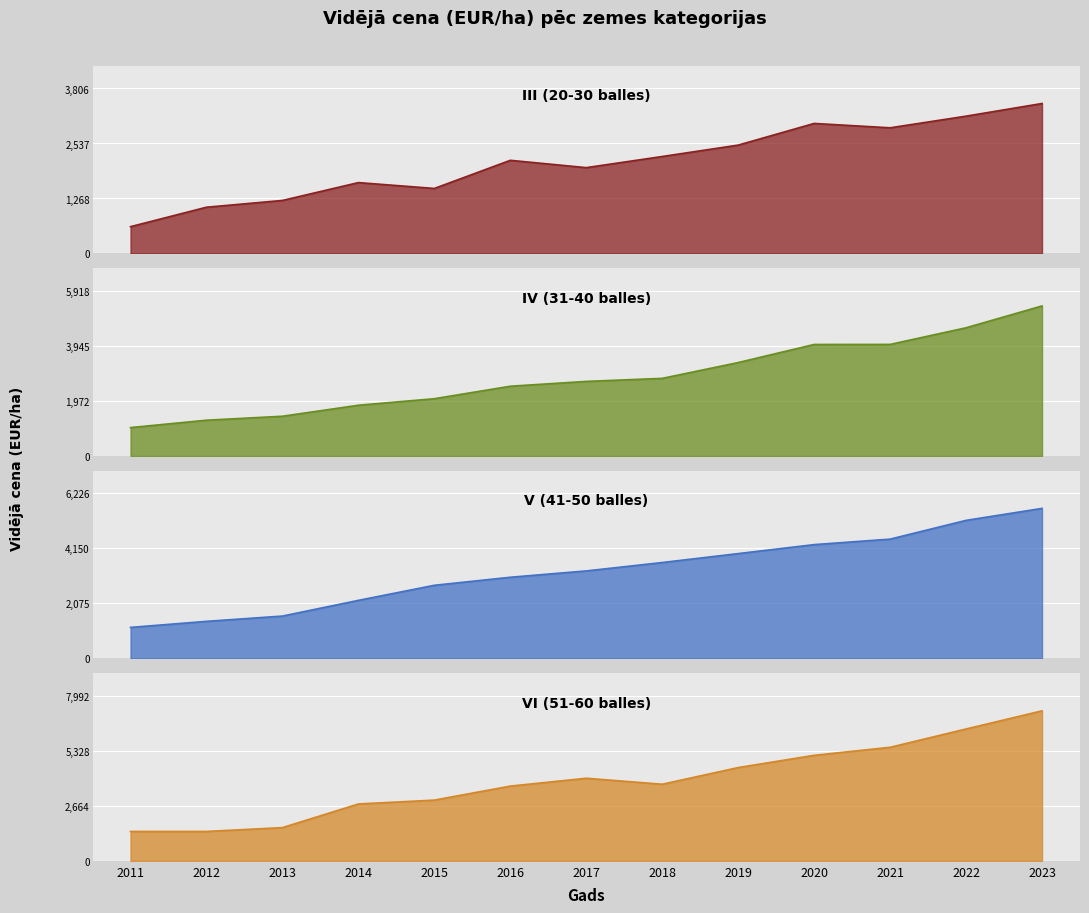

Reading left to right, what are all the values shown in this chart?

III (20-30 balles): 618	1067	1223	1635	1500	2149	1980	2237	2500	3000	2899	3168	3460
IV (31-40 balles): 1016	1281	1423	1818	2052	2500	2673	2782	3349	3998	4000	4597	5380
V (41-50 balles): 1168	1397	1596	2189	2758	3061	3300	3617	3954	4293	4500	5208	5660
VI (51-60 balles): 1423	1423	1608	2754	2941	3620	4000	3710	4518	5111	5500	6387	7266